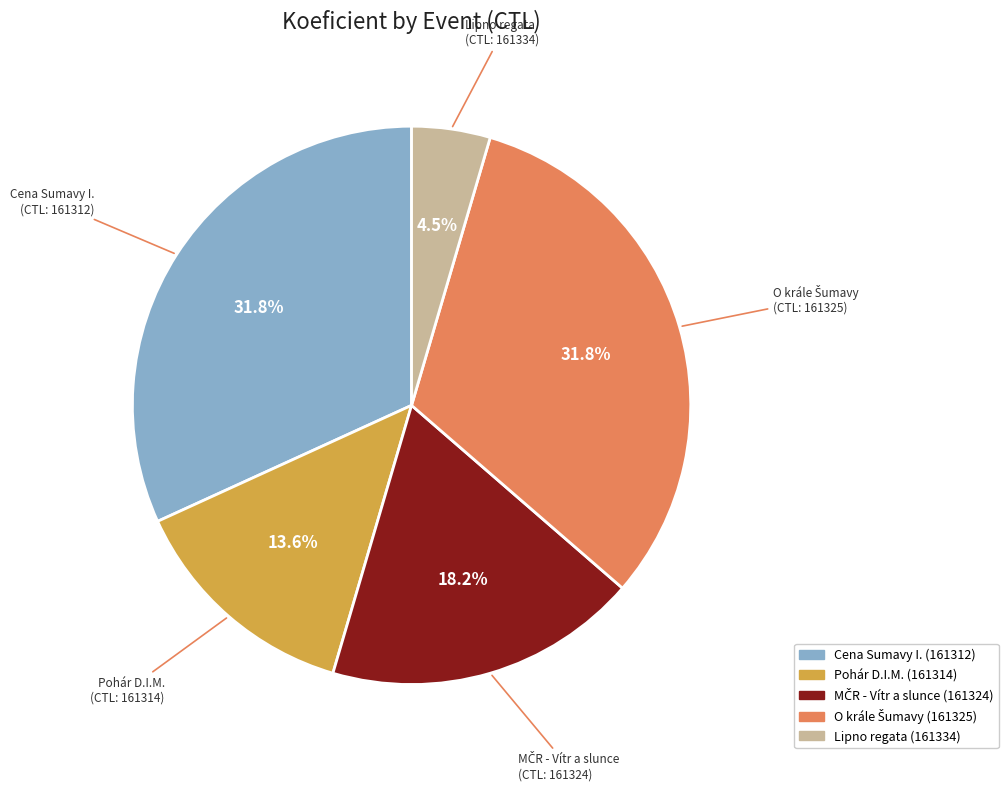

Is there a majority slice in this chart?

No